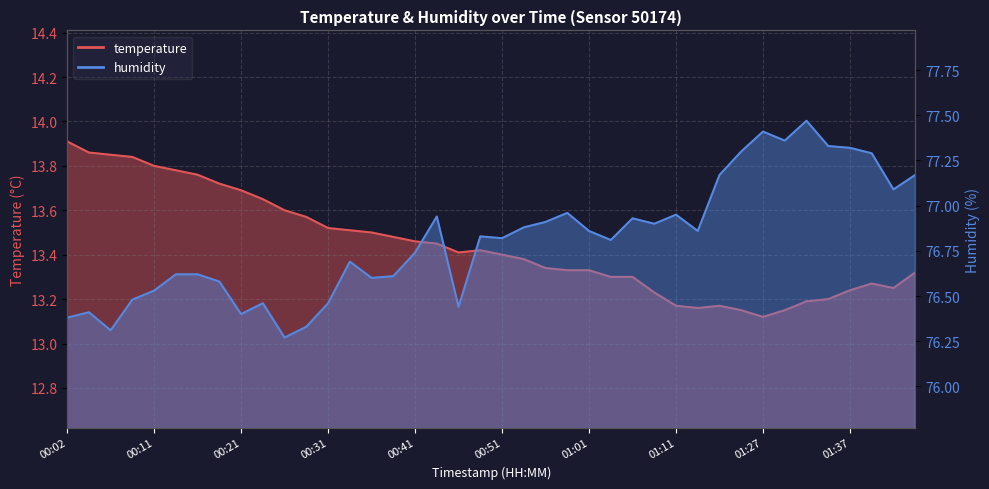

What is the difference between the maximum and minimum values in the temperature series?

0.8